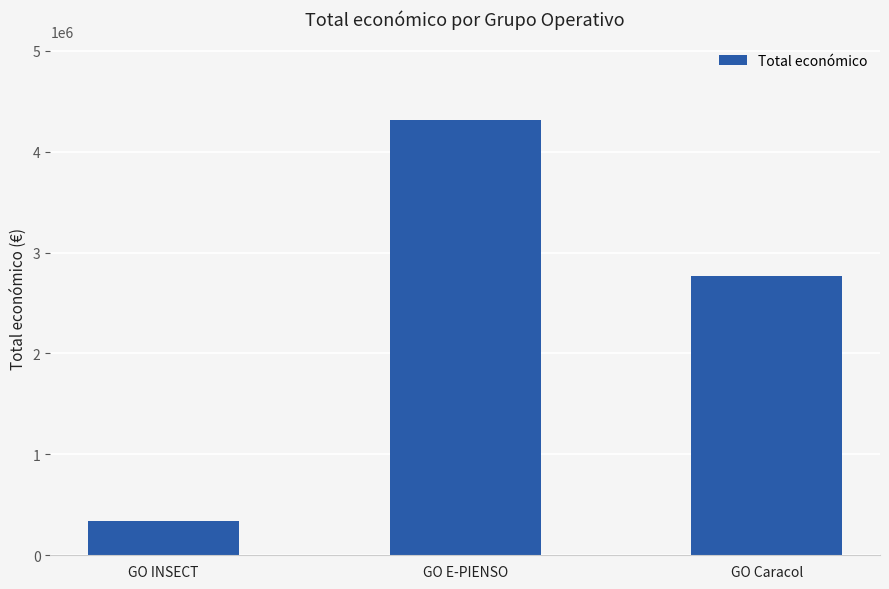

What is the change in value from GO INSECT to GO Caracol?

+2425116